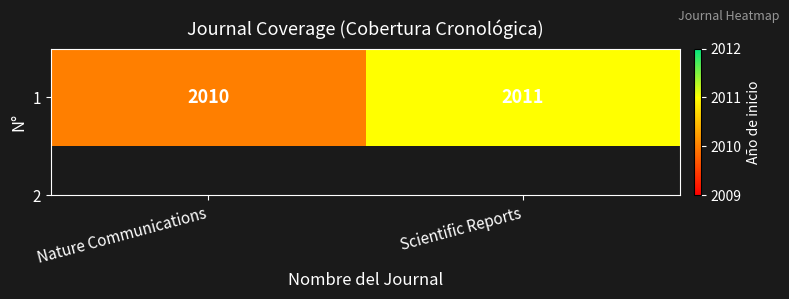

Reading left to right, extract all data points from this chart.

Nature Communications=2010	Scientific Reports=2011